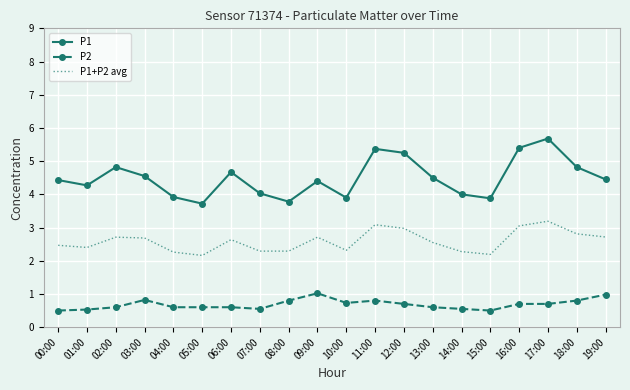

What value does the P2 series have at 11:00?

0.8